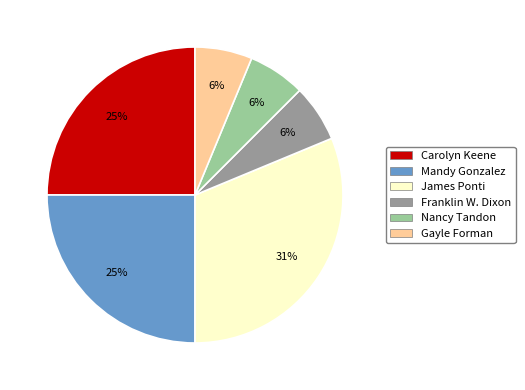

To the nearest percent, what is the average slice percentage?

17%